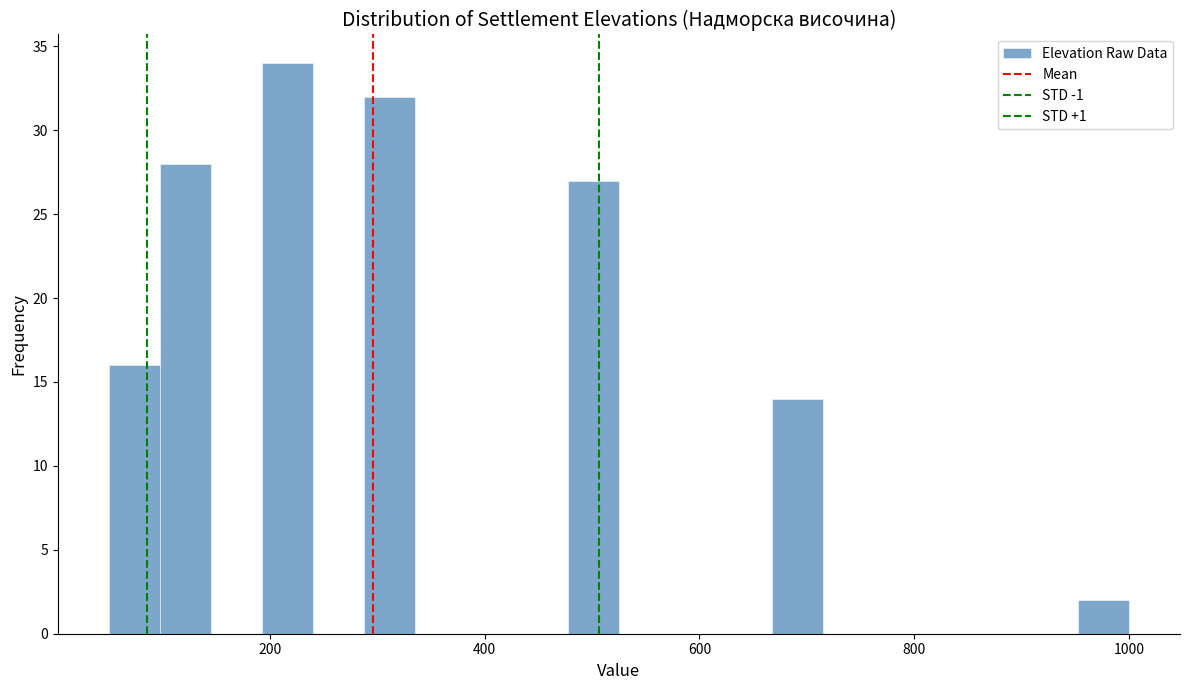

Around what value on the x-axis is the tallest bar? Give the approximate position of its centre, as read against the axis.

220